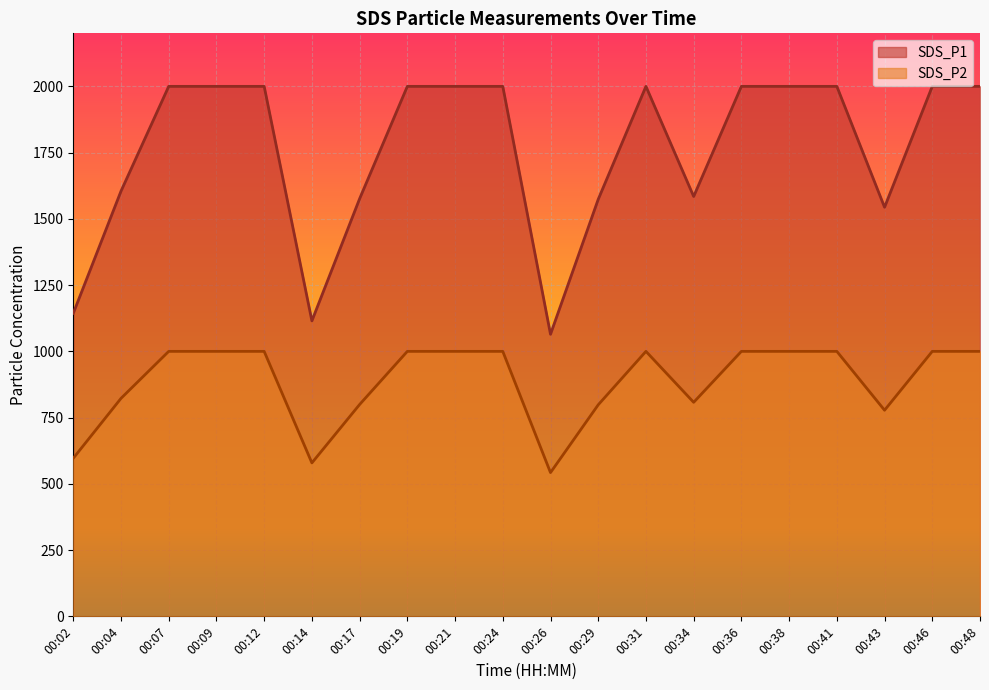

What is the lowest value of the SDS_P2 series?

542.5